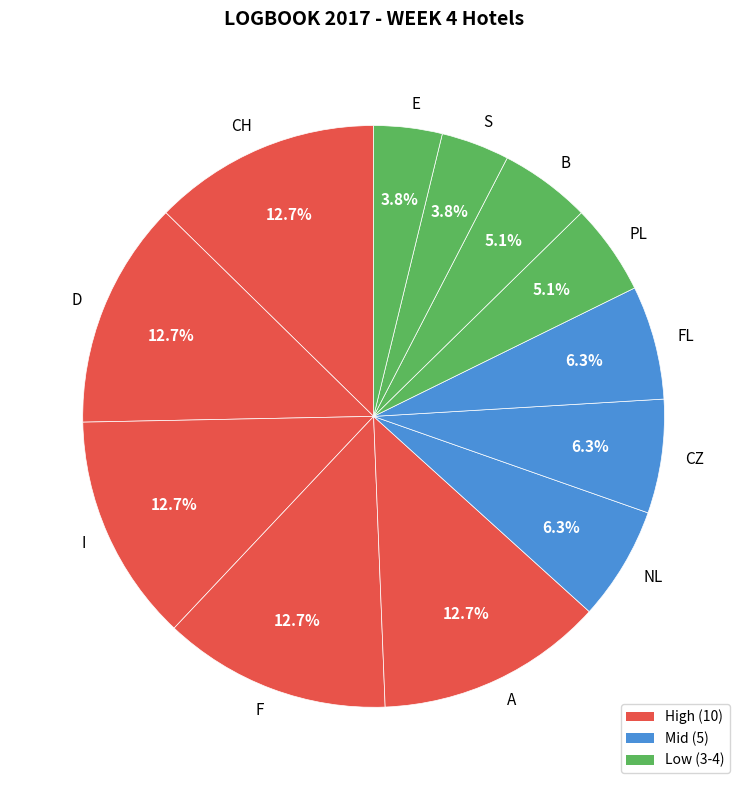

How many slices are in this pie chart?

12